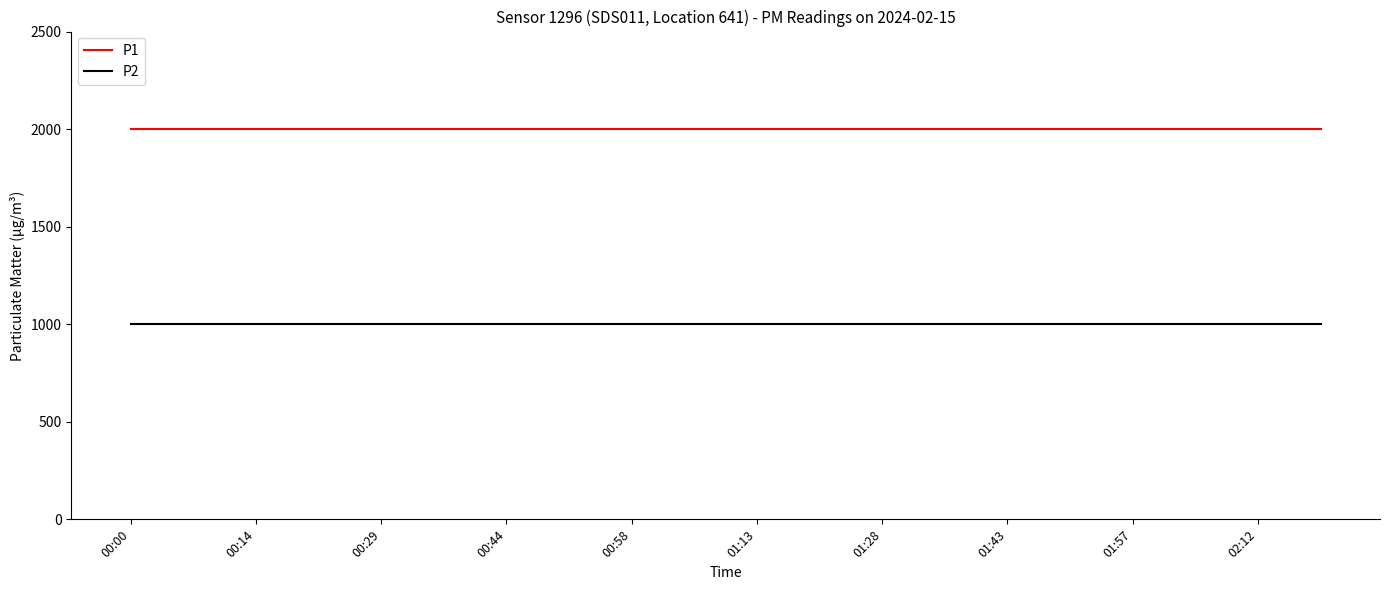

What is the greatest value displayed?

1999.9